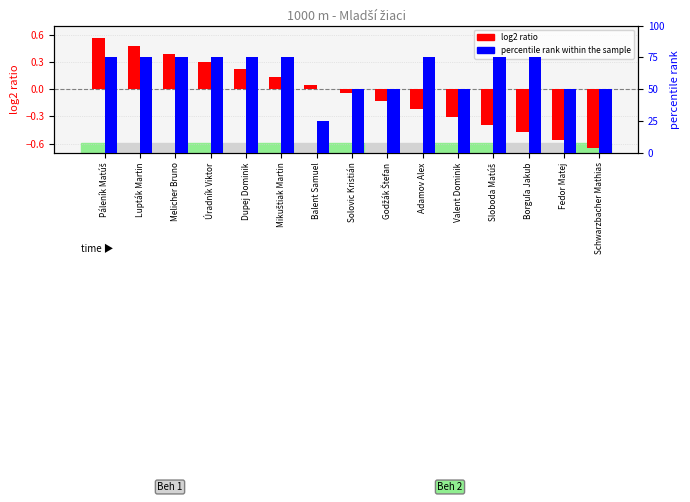

At how many categories does at least one series exceed 0?

15